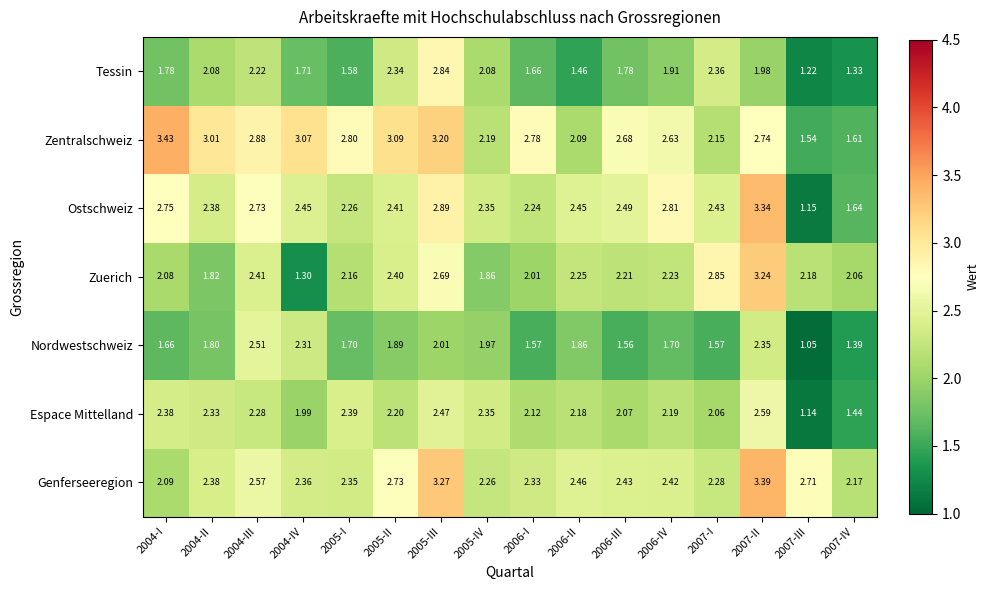

Which series has the widest spread of values?

Ostschweiz